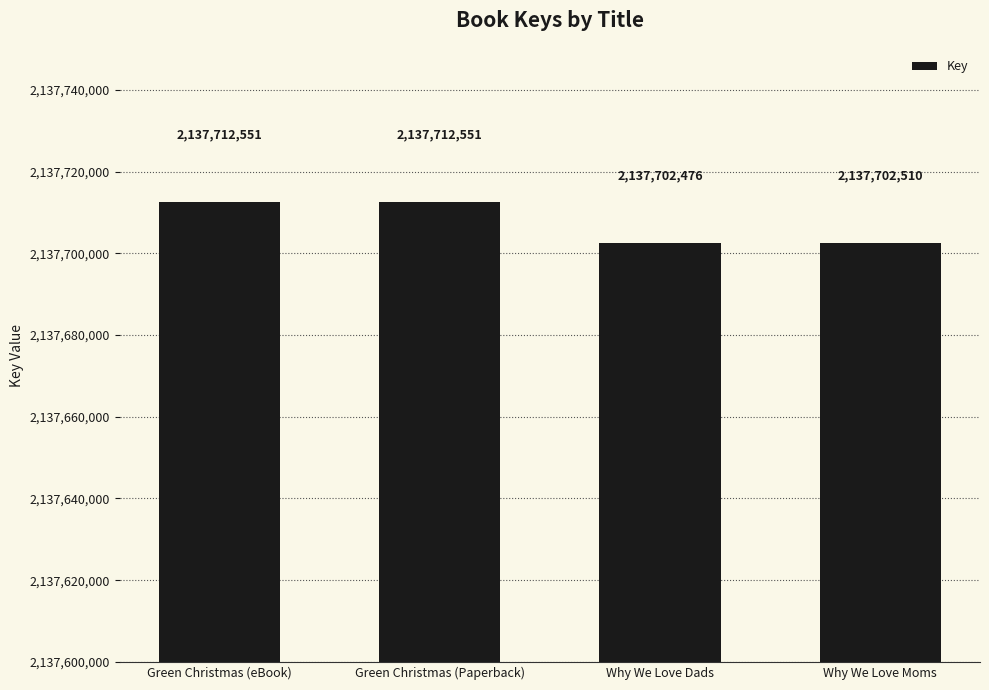

Read the value at Green Christmas (eBook).

2137712551